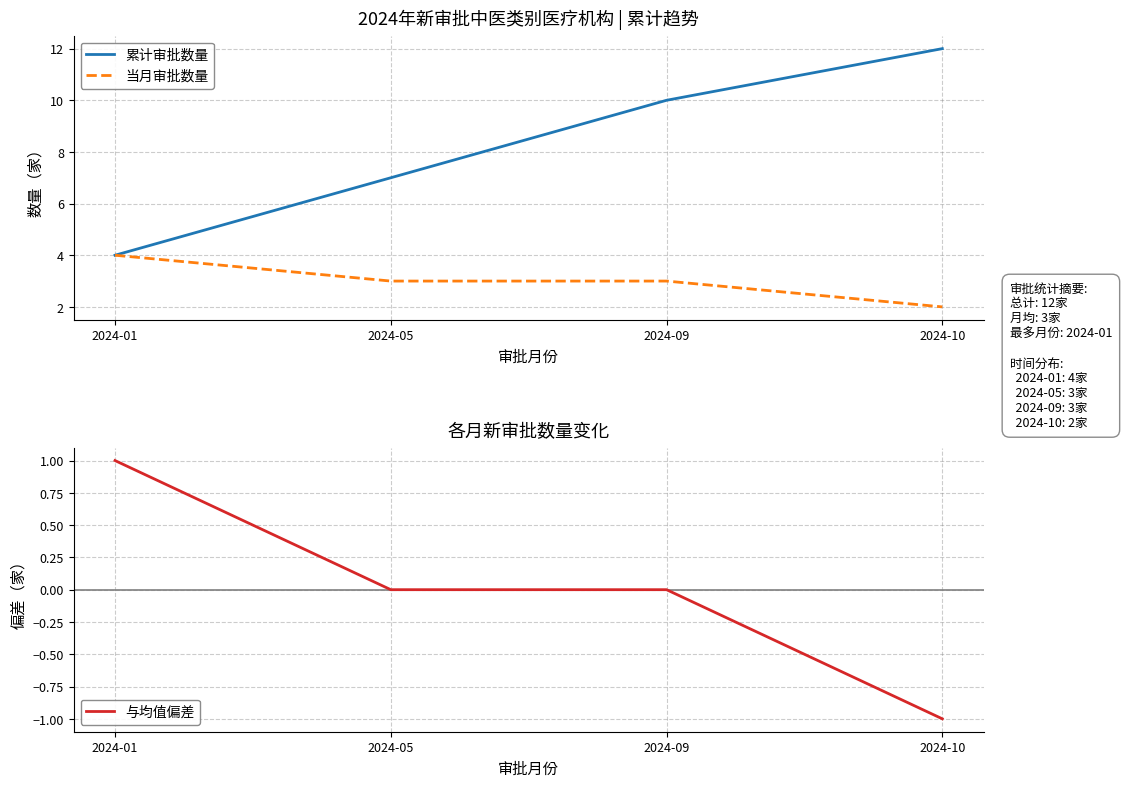

Which series has the largest total across all categories?

累计审批数量